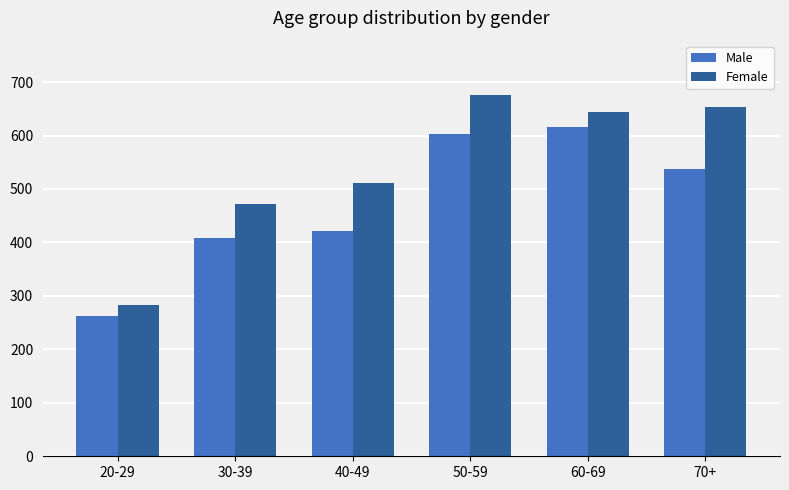

Reading left to right, extract all data points from this chart.

Male: 20-29=262	30-39=408	40-49=421	50-59=603	60-69=615	70+=538
Female: 20-29=283	30-39=471	40-49=512	50-59=676	60-69=644	70+=653